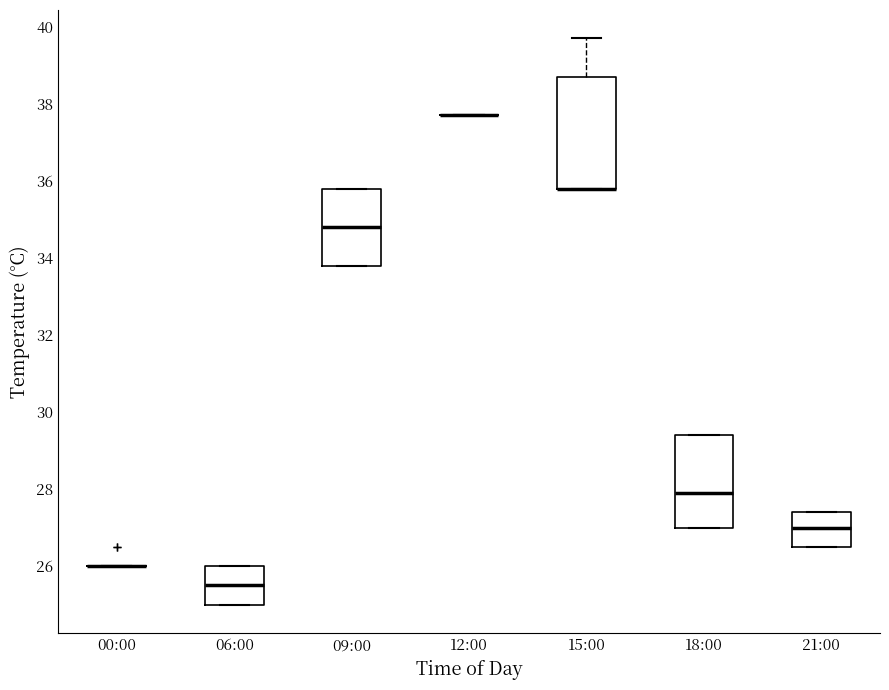

Reading left to right, transcribe this box plot: for each box, give where its median line is, the range the box spans, and where its two whiskers end, as read against the y-axis. The values are not printed on the chart, so give them approximately, as read against the axis.

00:00: box collapsed to a line at 26.0, whiskers 26.0 to 26.0
06:00: median 25.6, box 25.0 to 26.0, whiskers 25.0 to 26.0
09:00: median 34.8, box 33.8 to 35.8, whiskers 33.8 to 35.8
12:00: box collapsed to a line at 37.8, whiskers 37.8 to 37.8
15:00: median 35.8 (drawn on the box's lower edge), box 35.8 to 38.8, whiskers 35.8 to 39.8
18:00: median 28.0, box 27.0 to 29.4, whiskers 27.0 to 29.4
21:00: median 27.0, box 26.6 to 27.4, whiskers 26.6 to 27.4